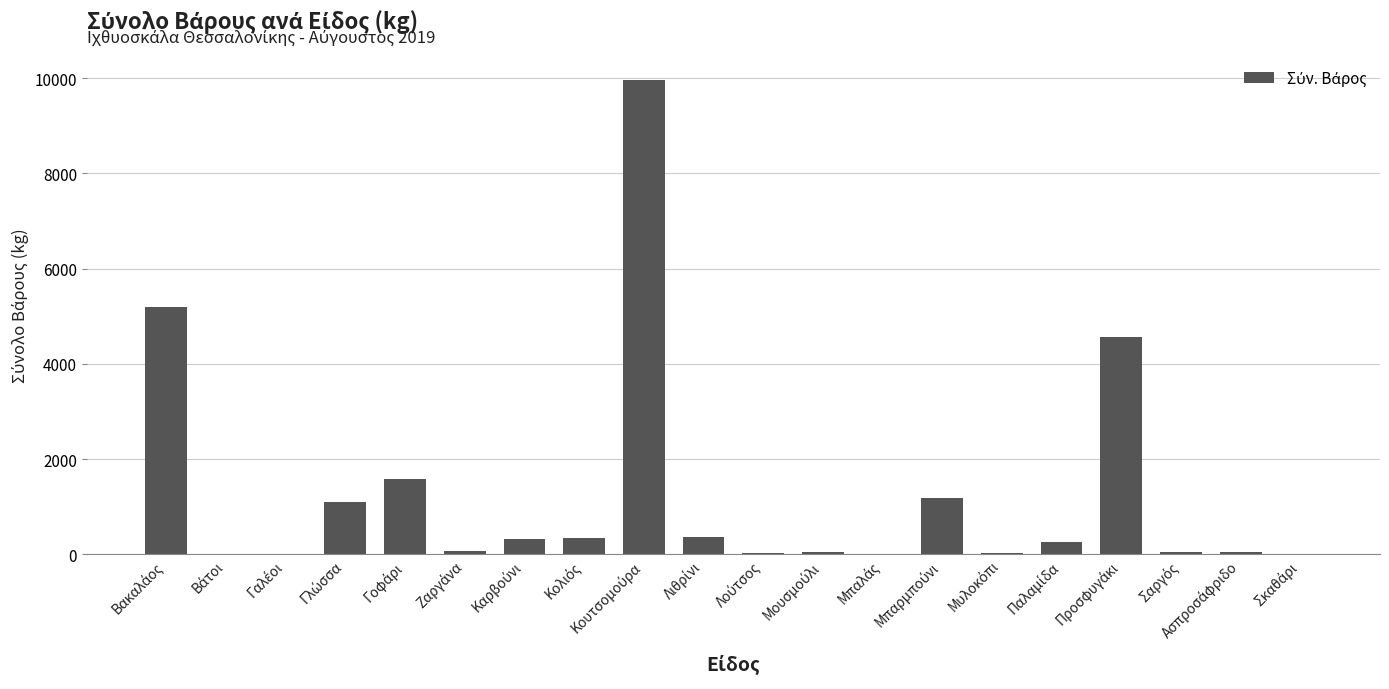

What is the maximum value shown in the chart?

9968.9